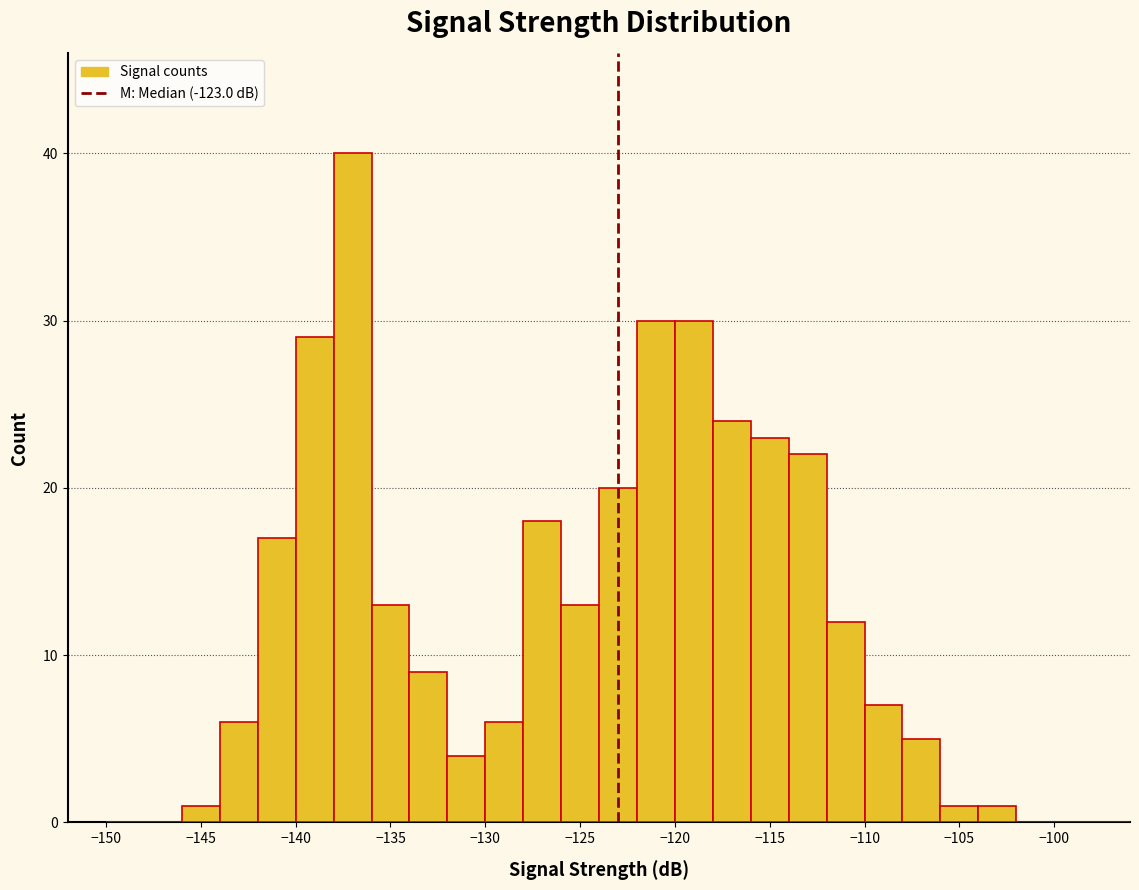

How tall is the bar that spans -146 to -144 on the x-axis? The values are not printed on the chart, so give them approximately, as read against the axis.

1